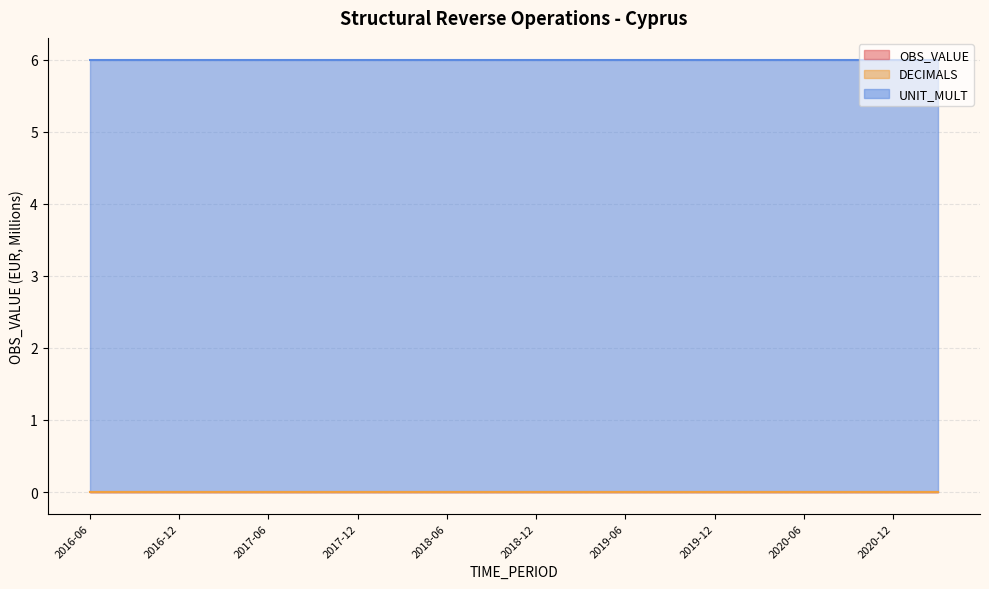

True or false: DECIMALS and UNIT_MULT cross at least once.

False